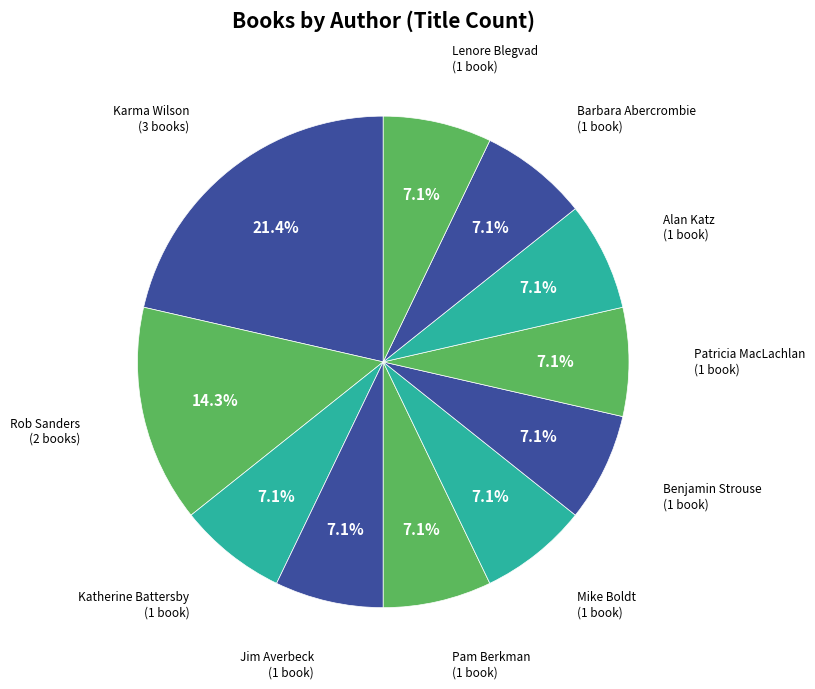

How many slices are in this pie chart?

11